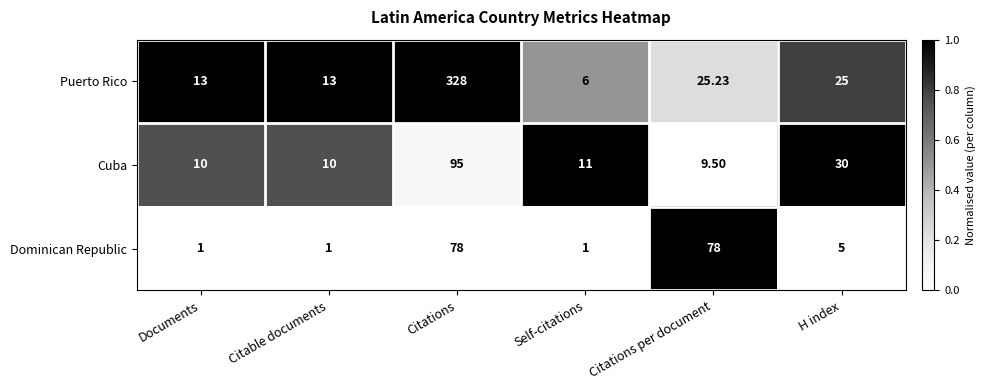

Which series has the largest total across all categories?

Puerto Rico